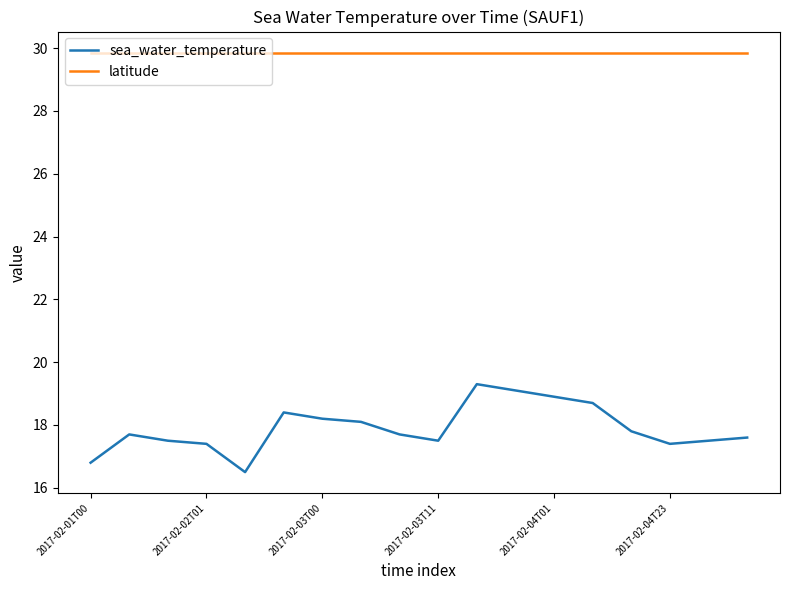

True or false: sea_water_temperature has more than 2 points higher than both neighbors.

True